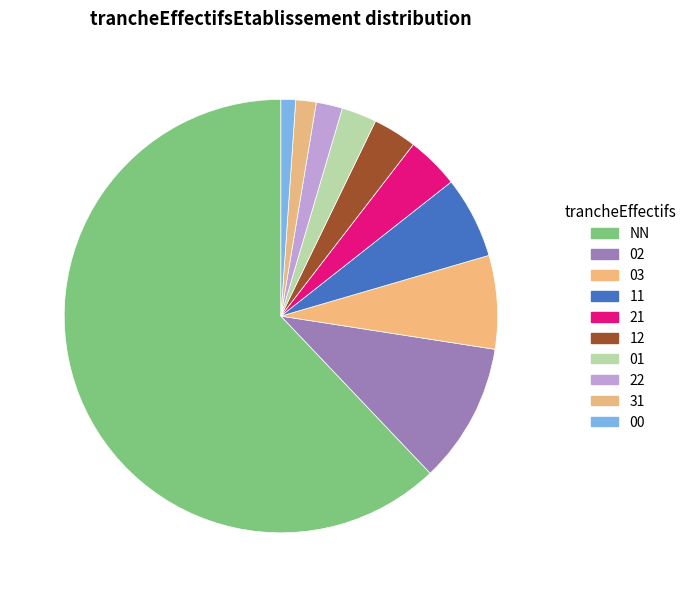

Rank the categories by value from highest to lowest.

NN, 02, 03, 11, 21, 12, 01, 22, 31, 00